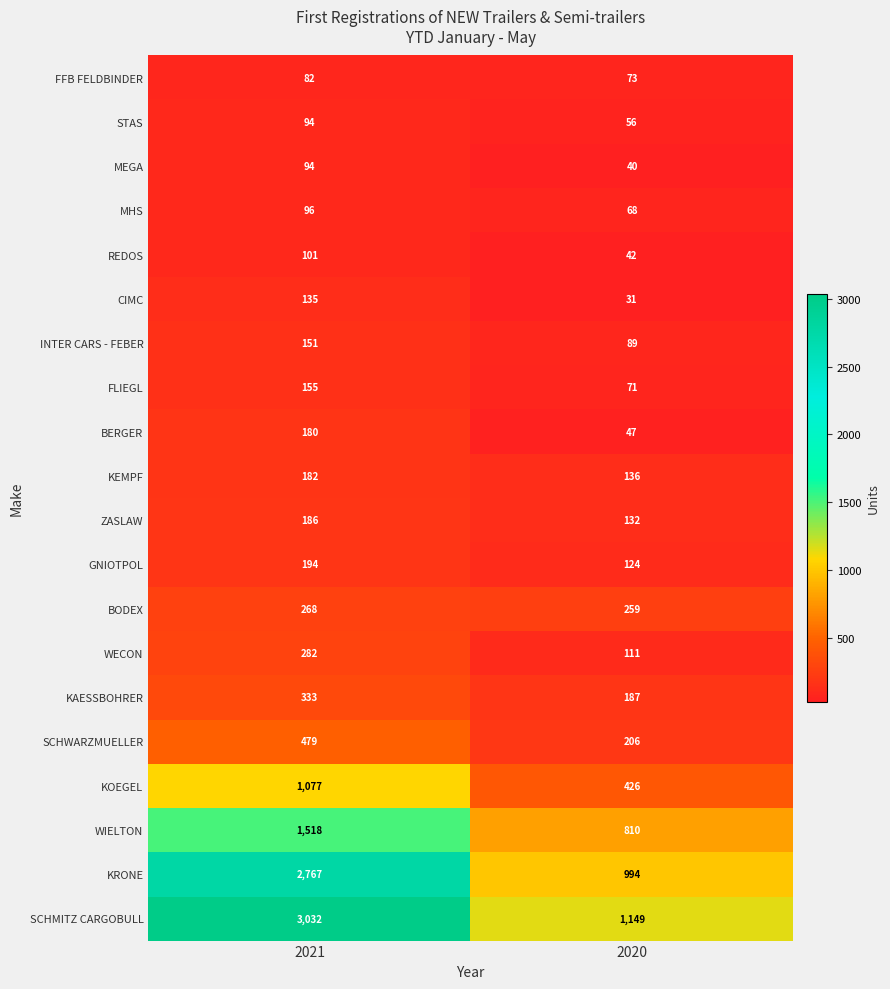

List the labels in order of CIMC value, smallest first.

2020, 2021